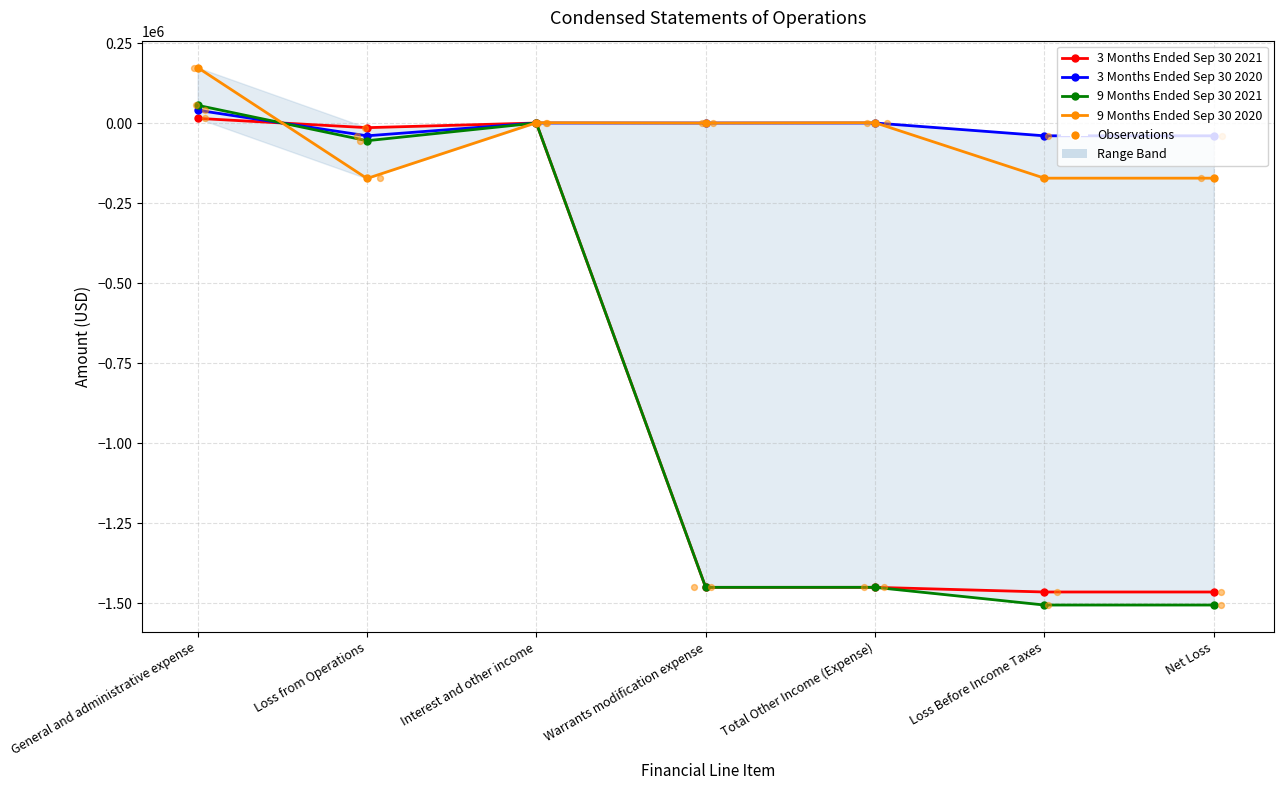

Which series has the largest total across all categories?

3 Months Ended Sep 30 2020